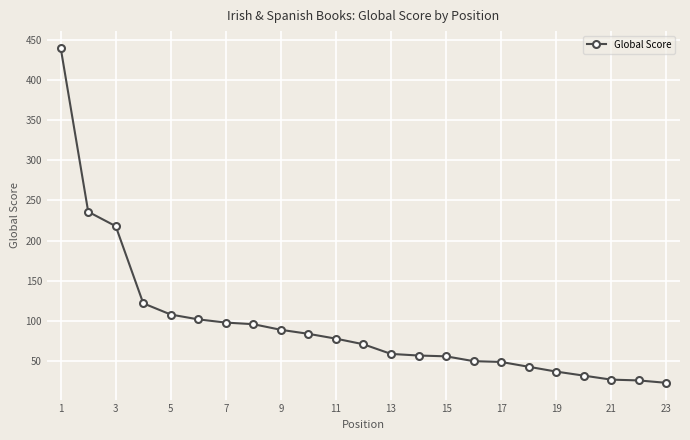

What is the greatest value displayed?

440